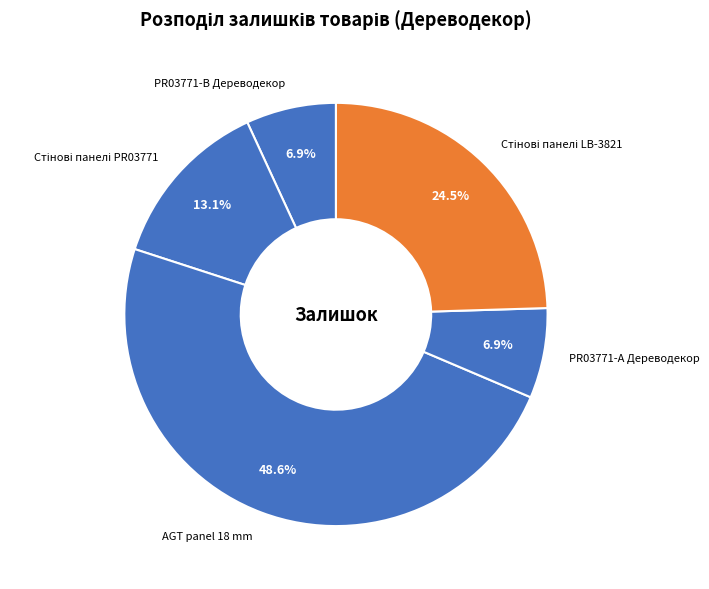

Which category has the biggest portion of the pie?

AGT panel 18 mm